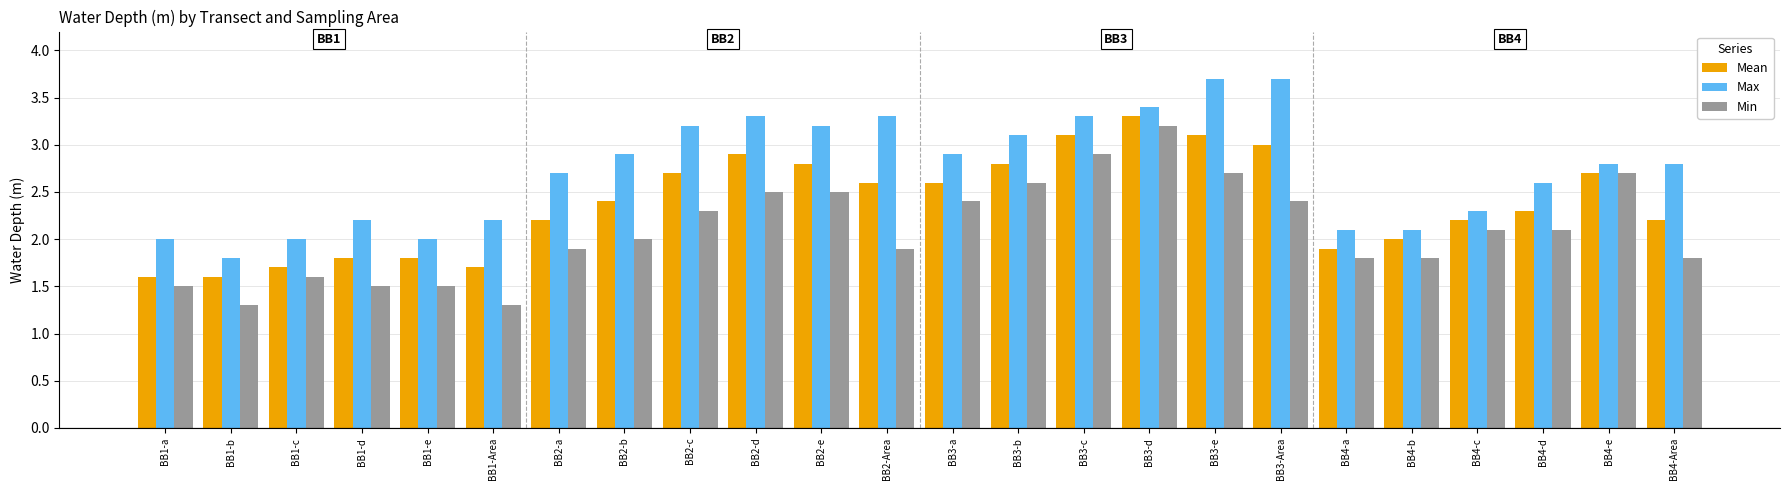

How many series are shown in this chart?

3